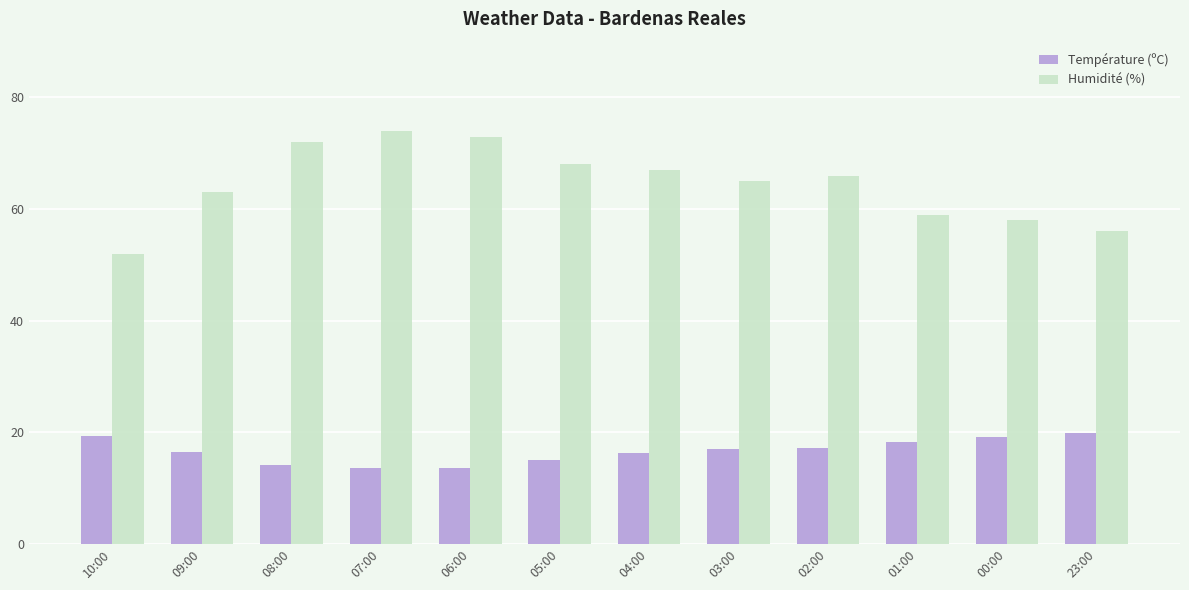

At 23:00, list the series in order from largest to smallest.

Humidité (%), Température (ºC)